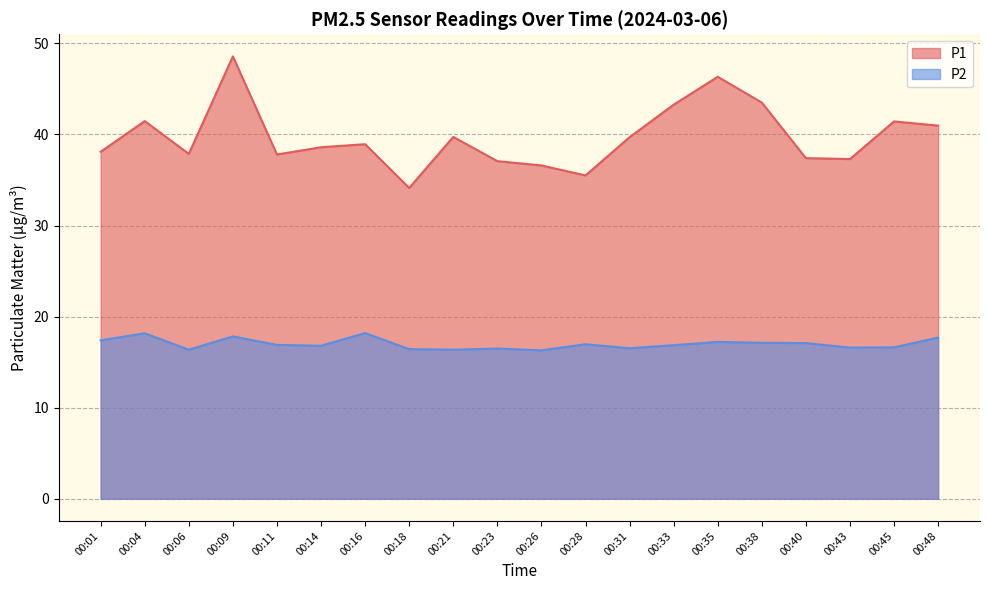

True or false: P2 and P1 intersect in this chart.

False